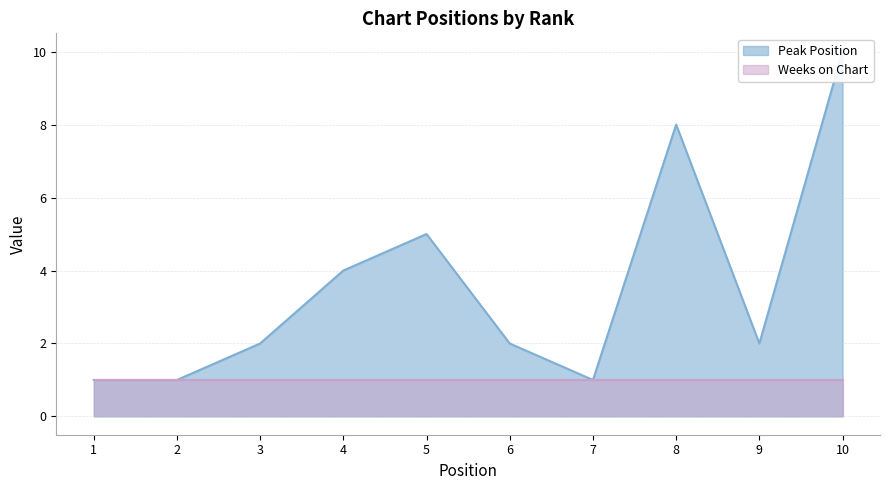

Reading left to right, what are all the values shown in this chart?

1=1	2=1	3=2	4=4	5=5	6=2	7=1	8=8	9=2	10=10